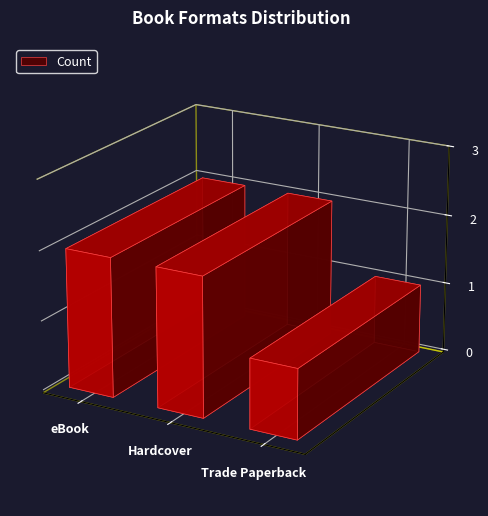

Is it true that the value at eBook is 3?

False